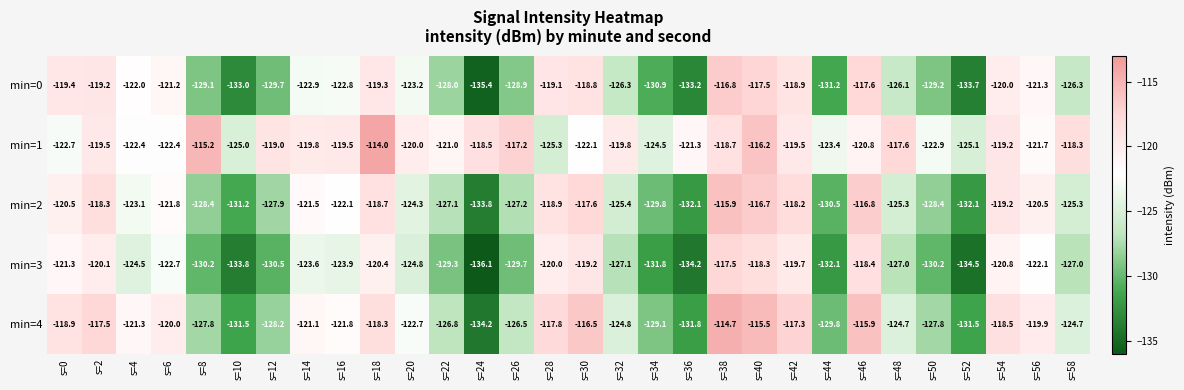

At s=4, list the series in order from smallest to largest.

min=3, min=2, min=1, min=0, min=4